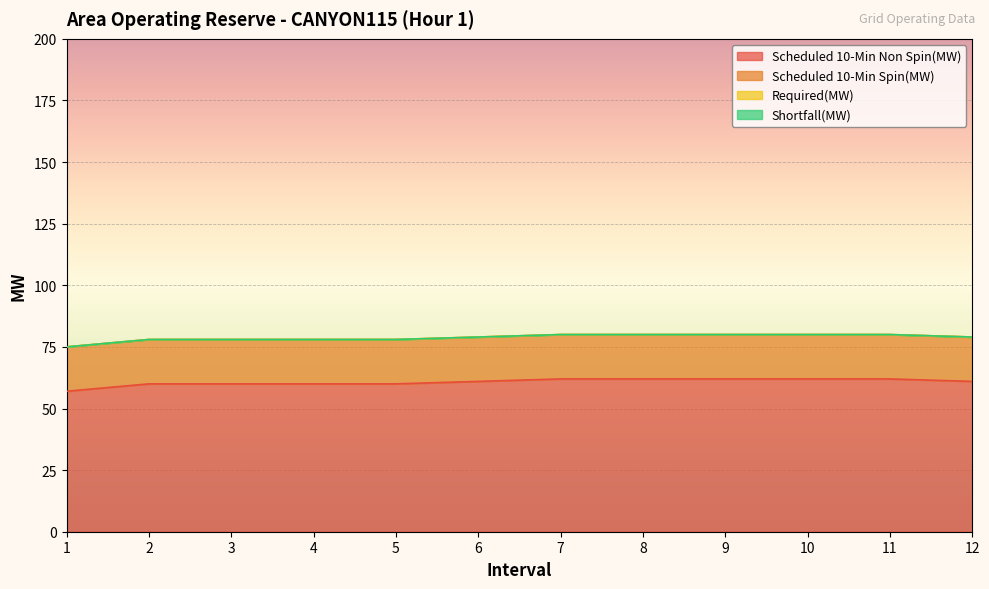

How many lines are shown in the chart?

4